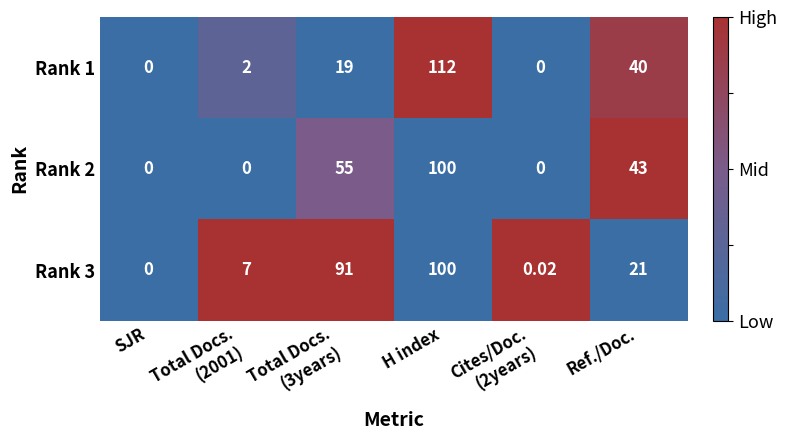

How many categories are shown in the chart?

6